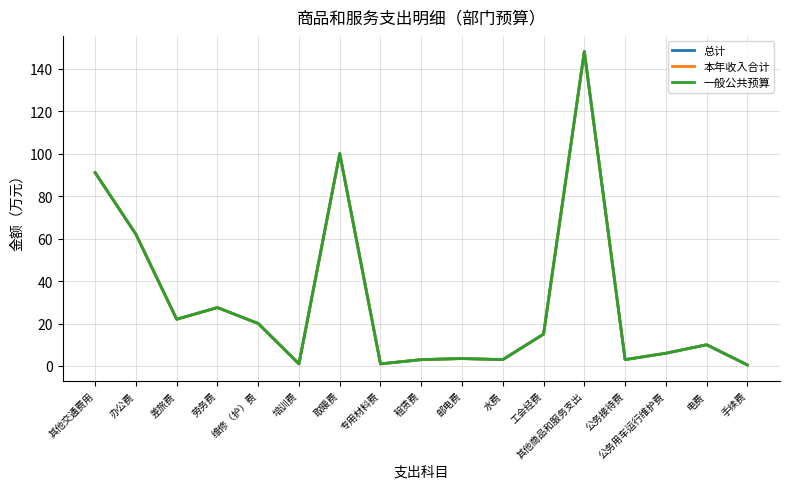

What position from the left is 专用材料费?

8